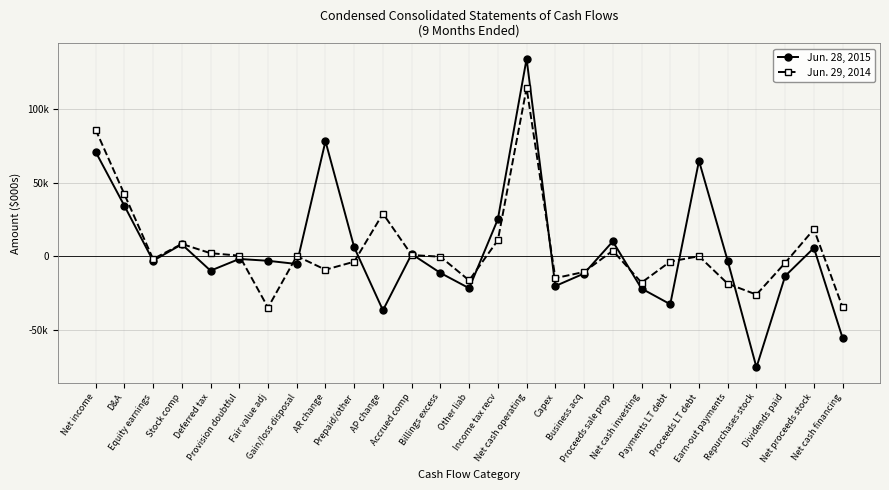

Is this an area chart (filled region under the line)?

No